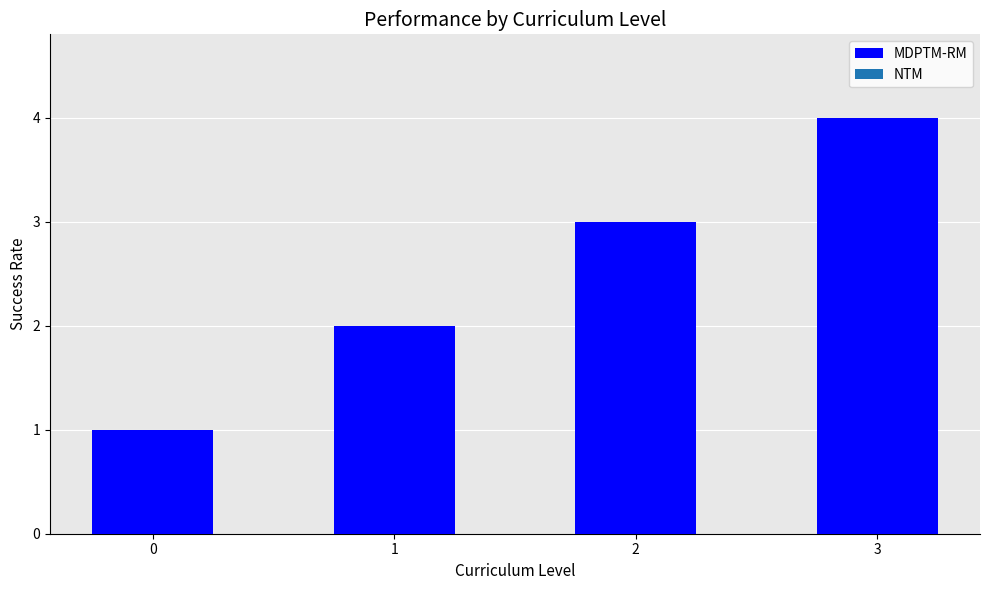

What is the minimum value shown in the chart?

1